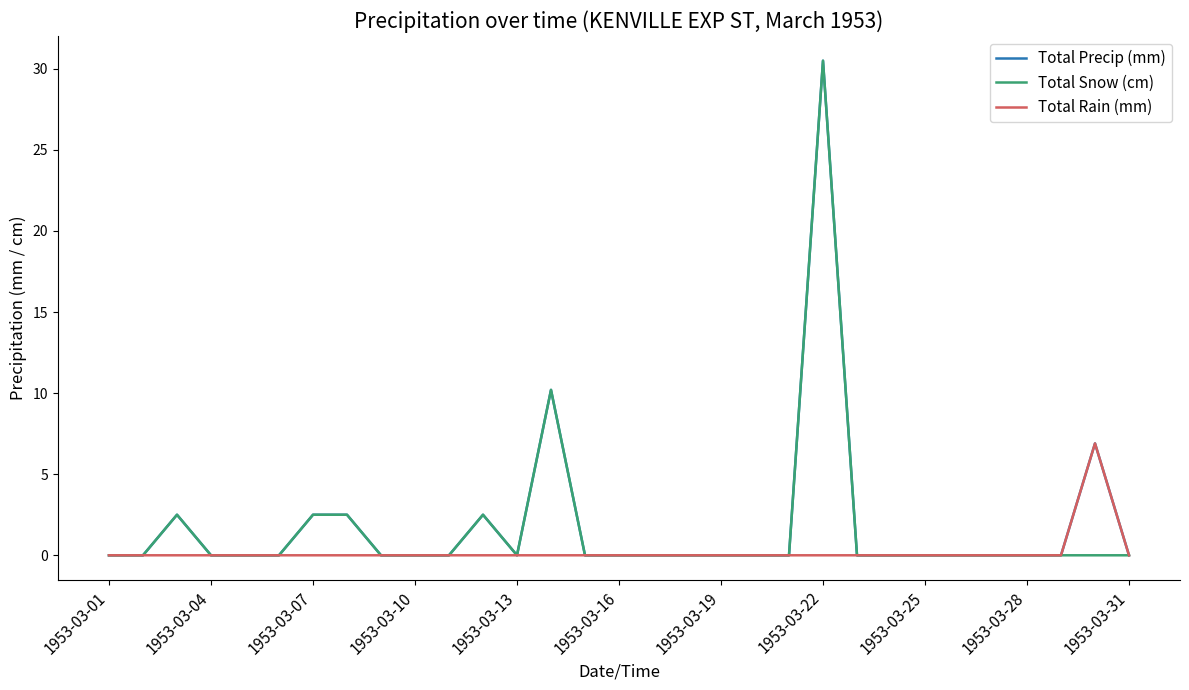

What is the highest value of the Total Rain (mm) series?

6.9